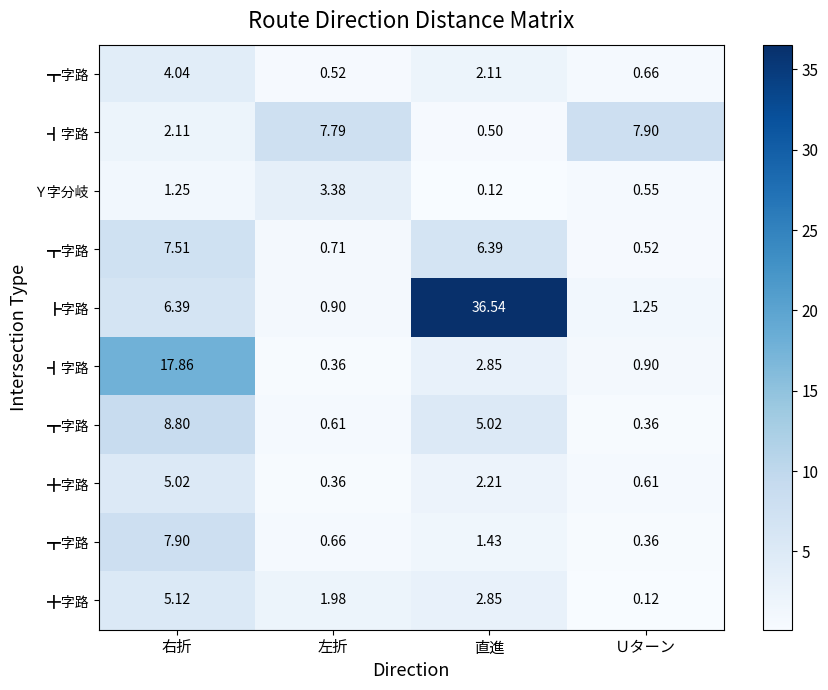

What is the minimum value shown in the chart?

0.1